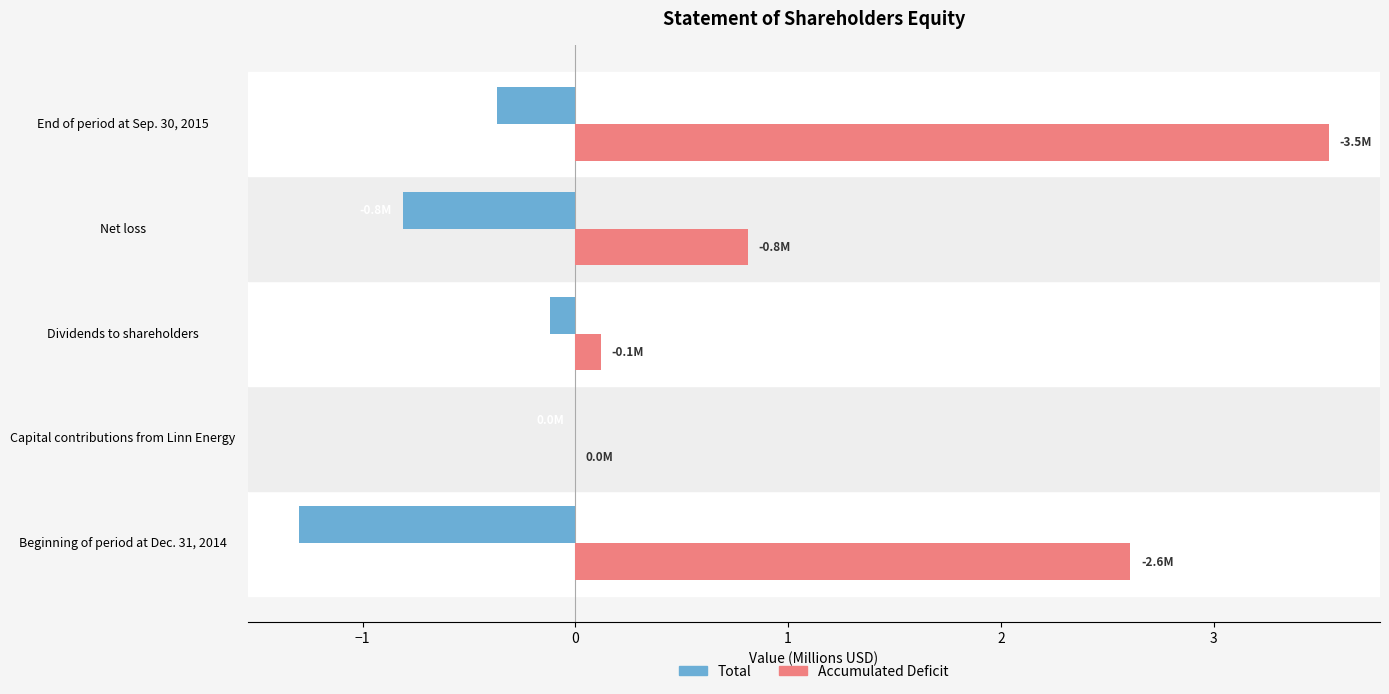

What is the sum of all Accumulated Deficit values?

7.1